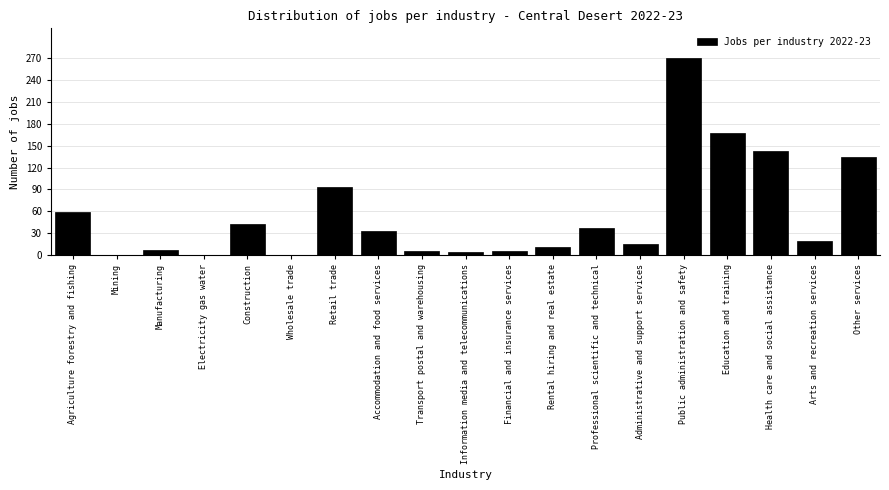

True or false: the data shows 99 at Electricity gas water.

False